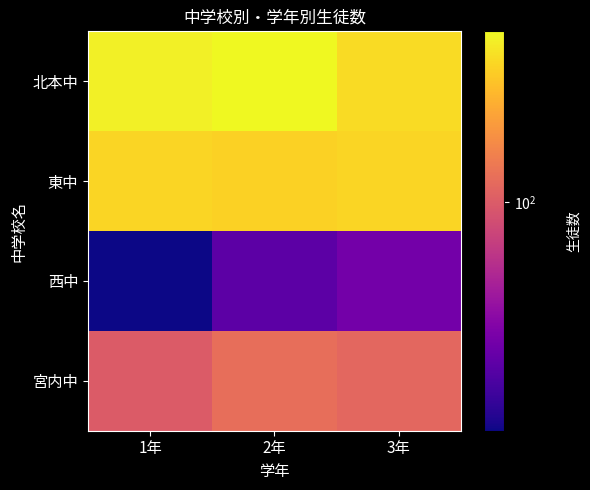

What is the total value across all series at 3年?

505